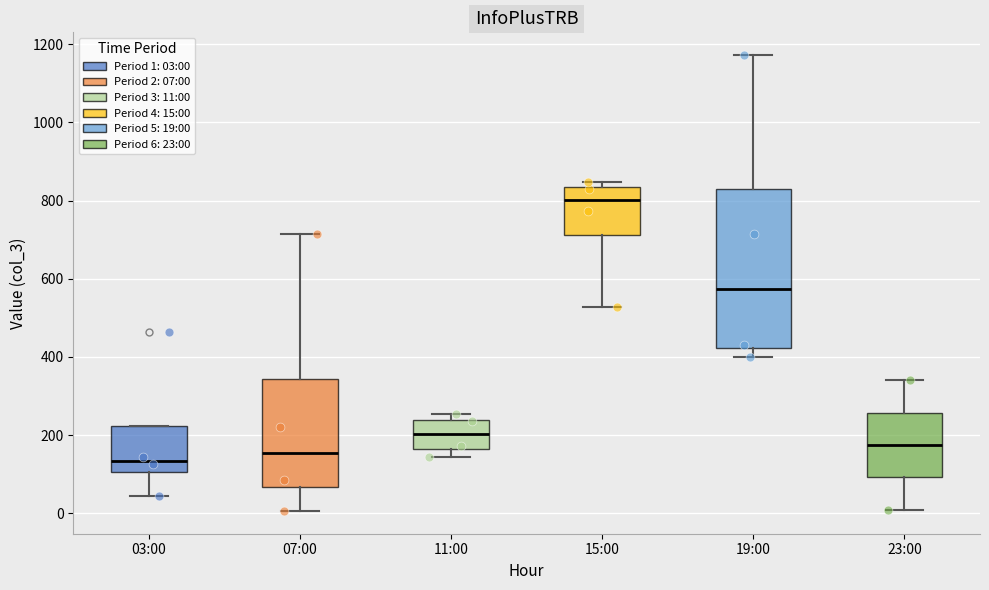

Reading left to right, read every box against the y-axis: the position of its median line, the range the box covers, and the ends of its whiskers. The values are not printed on the chart, so give them approximately, as read against the axis.

03:00: median 140, box 100 to 220, whiskers 40 to 220
07:00: median 160, box 60 to 340, whiskers 0 to 720
11:00: median 200, box 160 to 240, whiskers 140 to 260
15:00: median 800, box 720 to 840, whiskers 520 to 840 (just above the box's upper edge)
19:00: median 580, box 420 to 820, whiskers 400 to 1180
23:00: median 180, box 100 to 260, whiskers 0 to 340